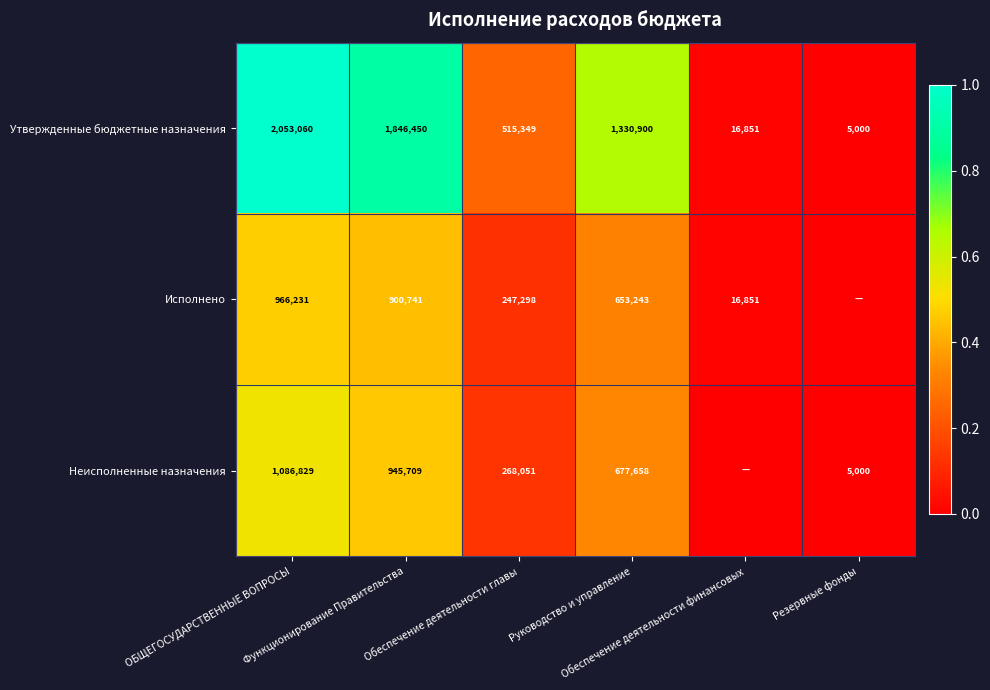

How many categories are shown in the chart?

6